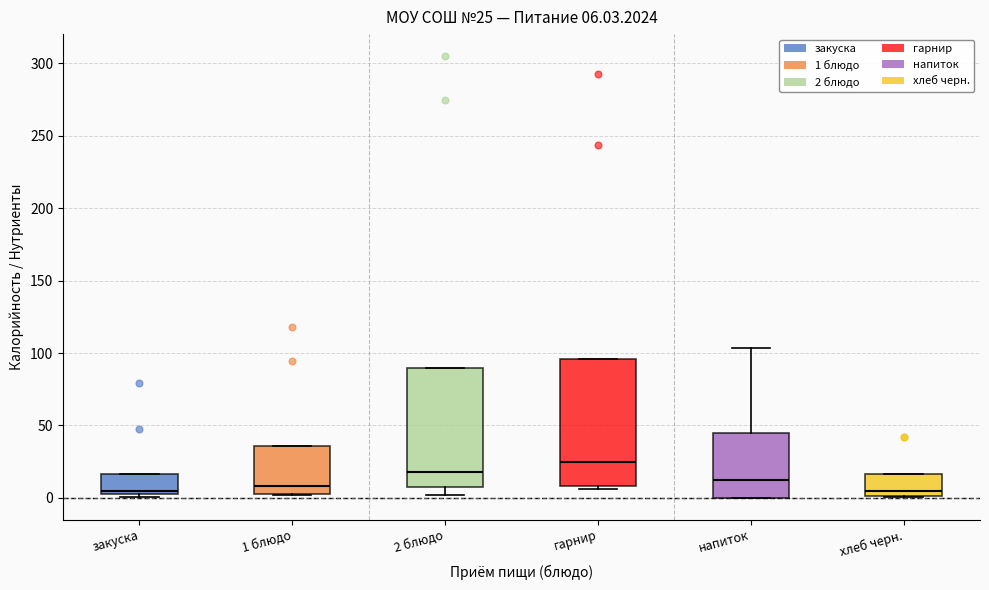

Which box has the highest median line?

гарнир